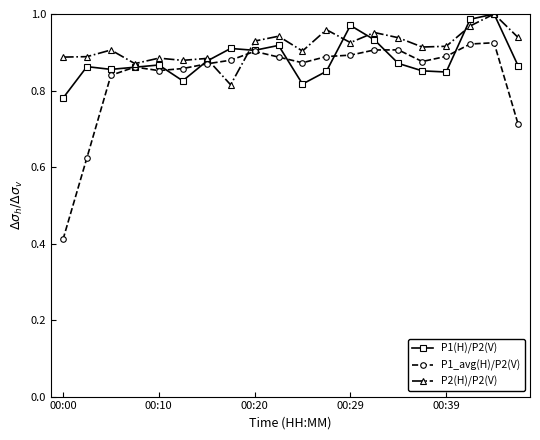

Reading right to left, transcribe all the data shown in this chart.

P1(H)/P2(V): 0.9	1.0	1.0	0.8	0.9	0.9	0.9	1.0	0.9	0.8	0.9	0.9	0.9	0.9	0.8	0.9	0.9	0.9	0.9	0.8
P1_avg(H)/P2(V): 0.7	0.9	0.9	0.9	0.9	0.9	0.9	0.9	0.9	0.9	0.9	0.9	0.9	0.9	0.9	0.9	0.9	0.8	0.6	0.4
P2(H)/P2(V): 0.9	1.0	1.0	0.9	0.9	0.9	1.0	0.9	1.0	0.9	0.9	0.9	0.8	0.9	0.9	0.9	0.9	0.9	0.9	0.9